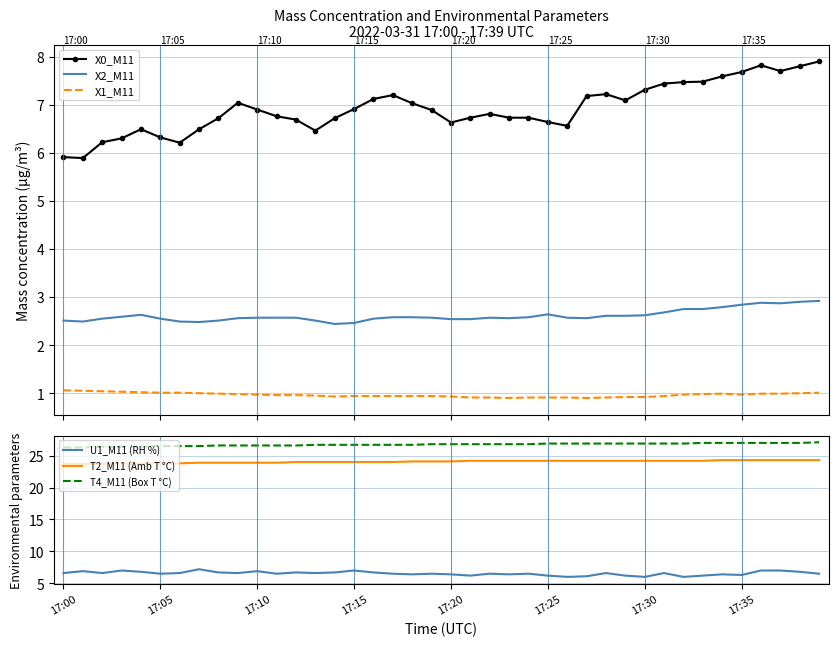

True or false: X1_M11 and X2_M11 cross at least once.

False